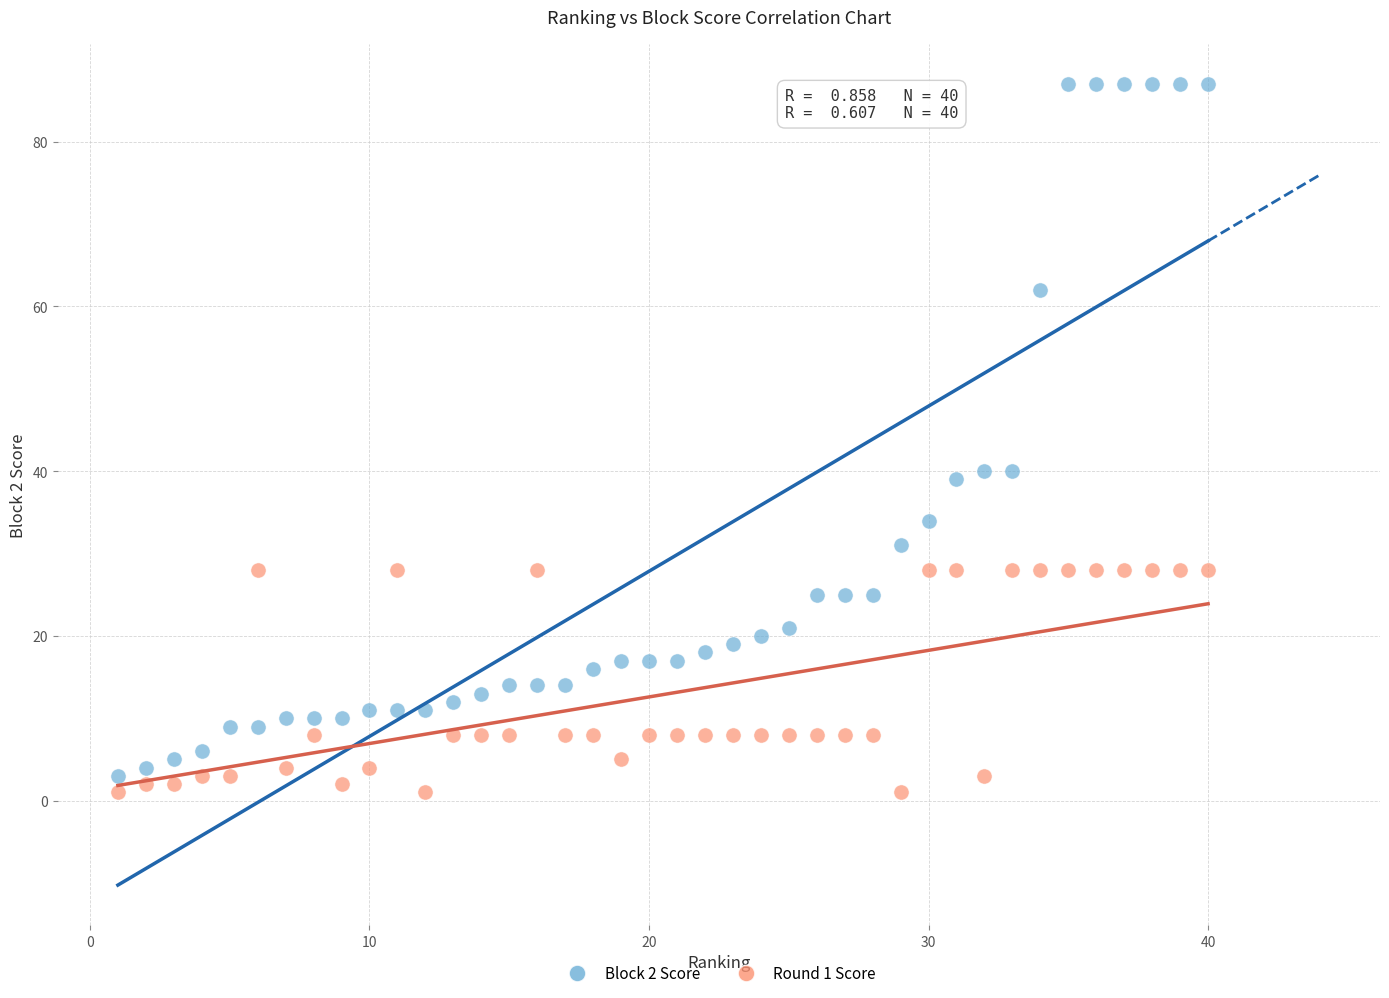

Across all data points, what is the range of X values (max minus min)?

39